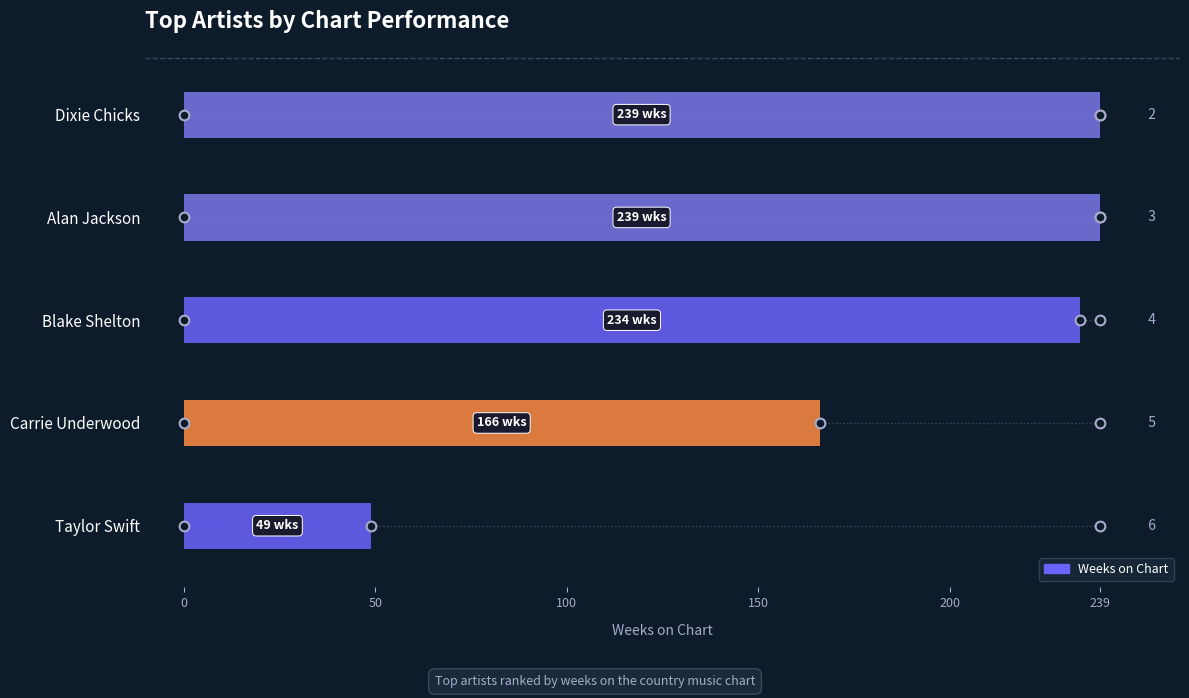

How many bars are there in total?

5